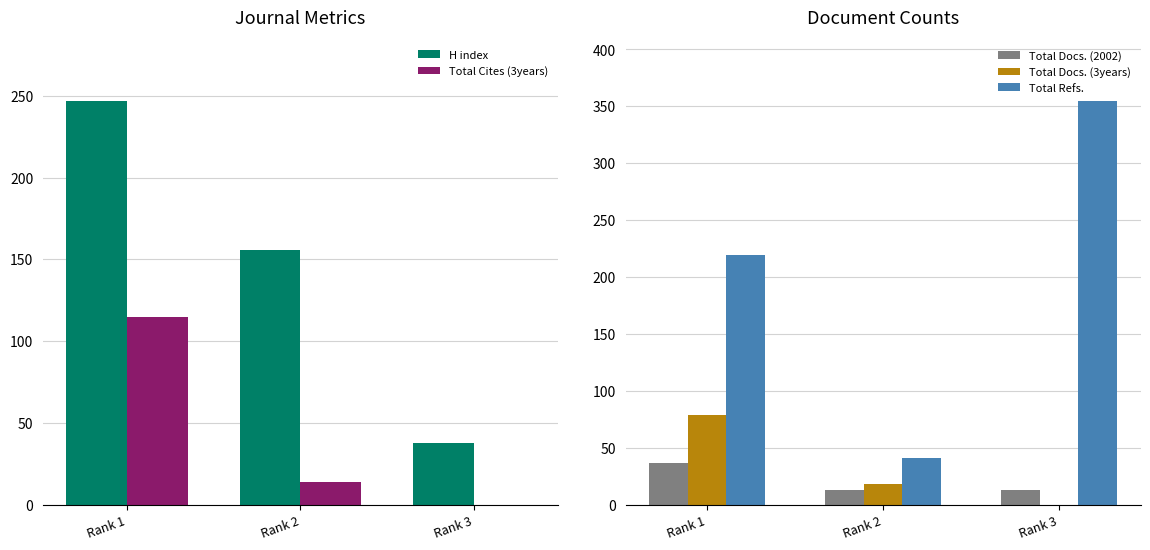

What is the average value of the Total Docs. (3years) series?

32